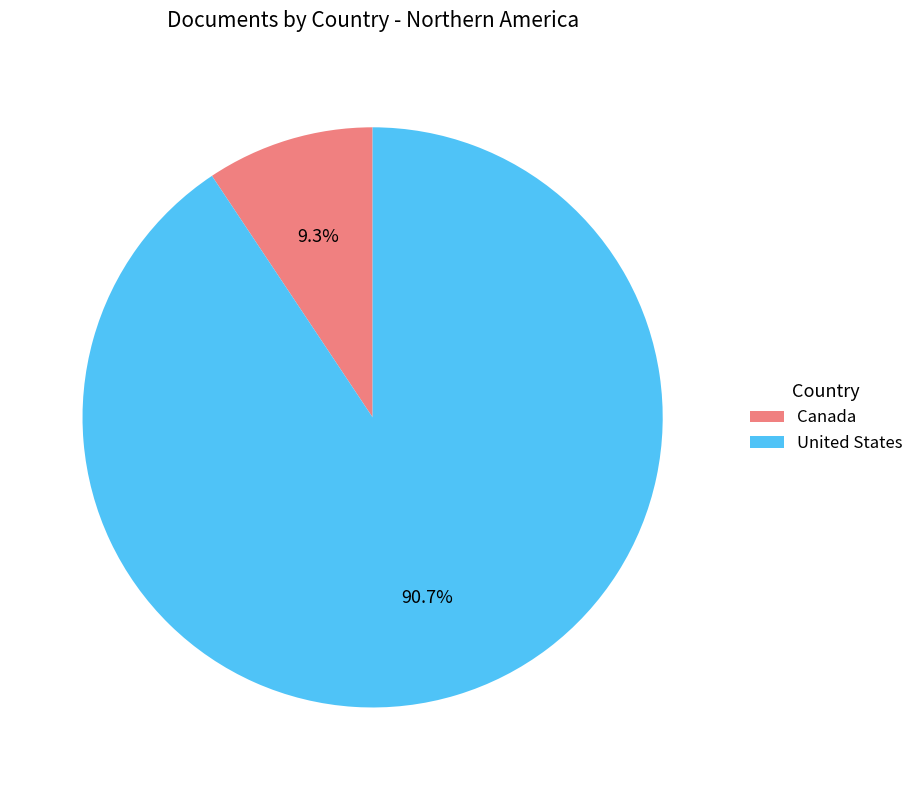

Between United States and Canada, which is larger?

United States